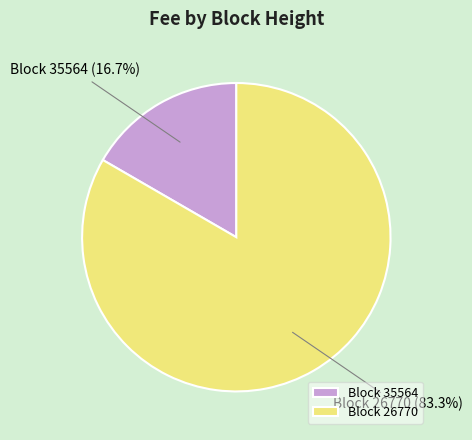

What percentage is NOT represented by Block 35564?

83.3%